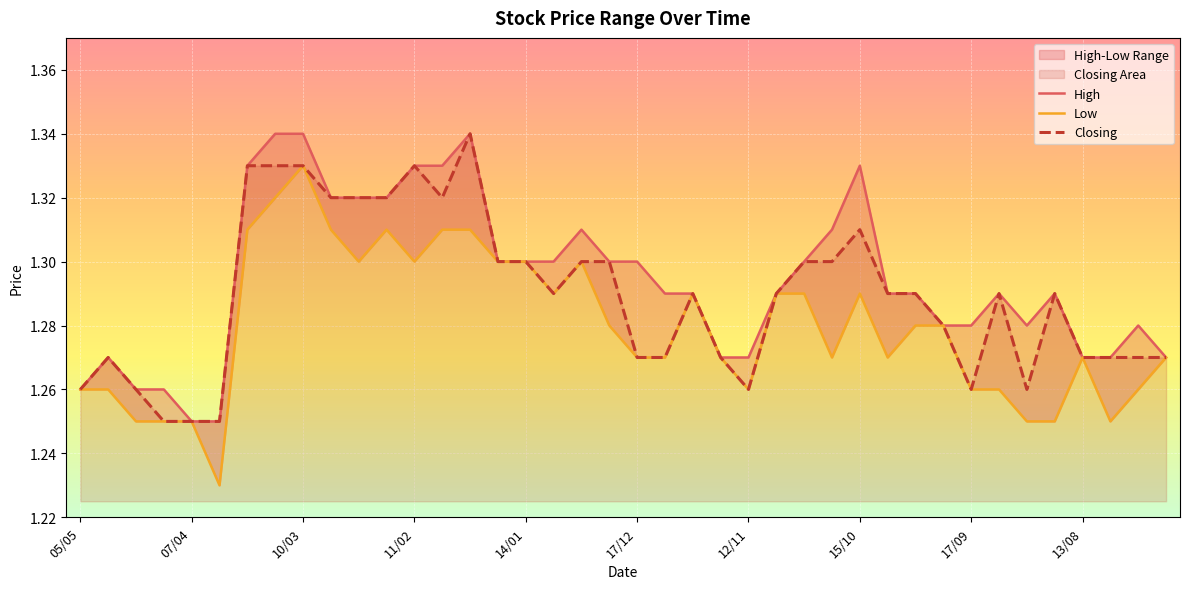

Is the value of Low at 17/12 greater than the value of High at 27?

No